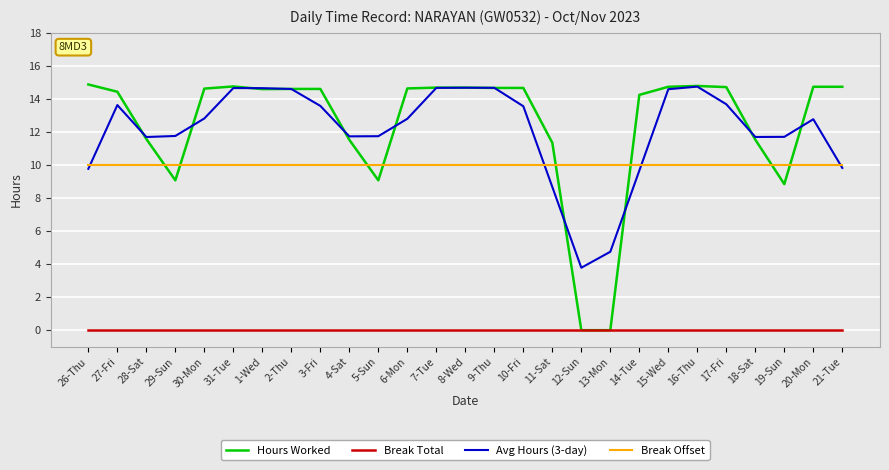

What position from the right is 28-Sat?

25